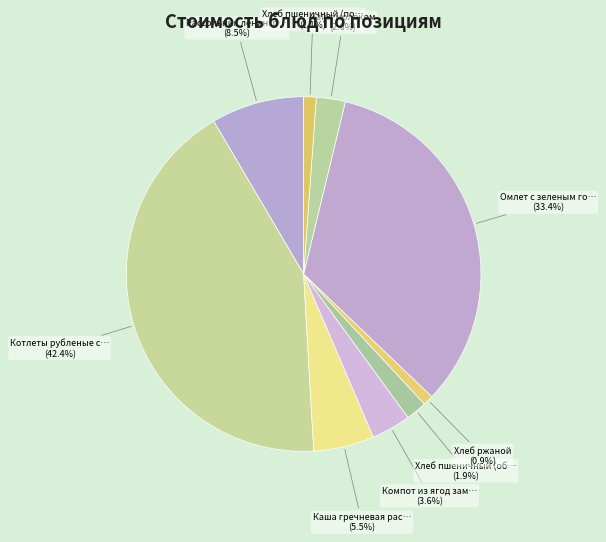

How many slices are in this pie chart?

9